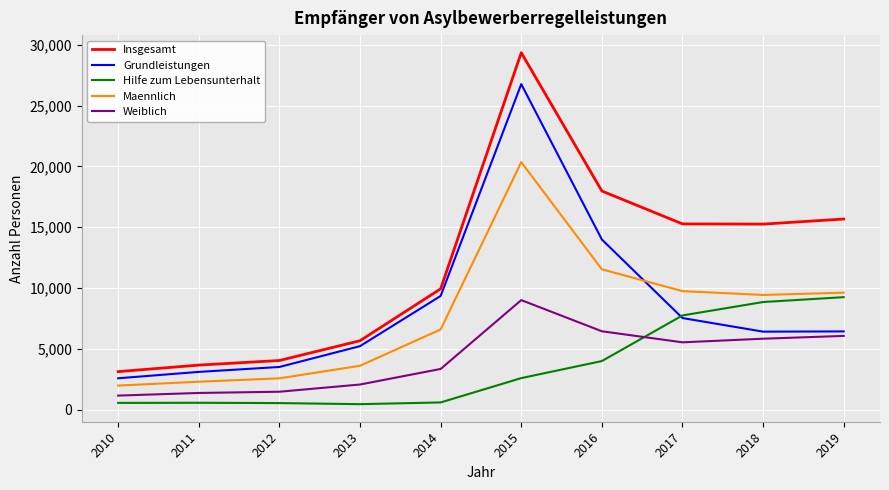

How many lines are shown in the chart?

5